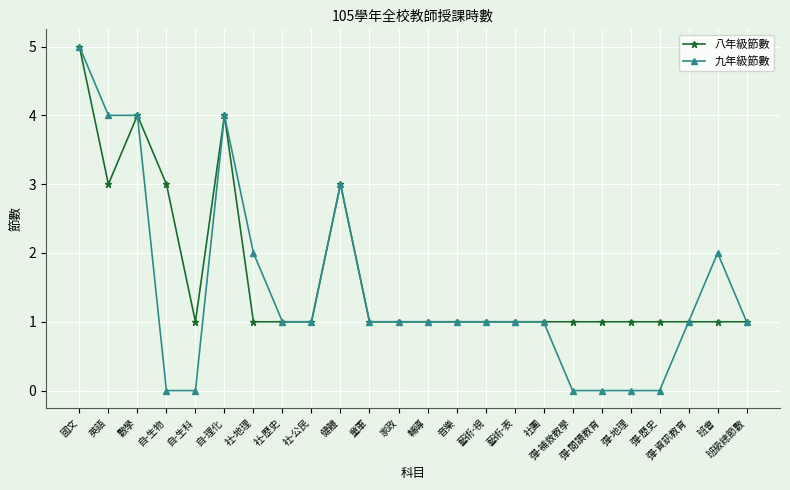

The 九年級節數 series shows 4 at 英語. True or false?

True